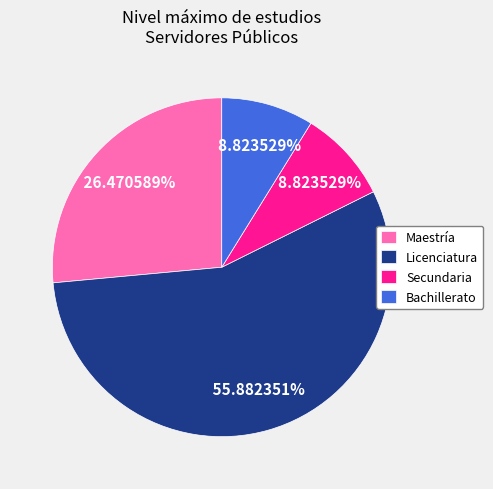

Count the number of slices in the pie.

4